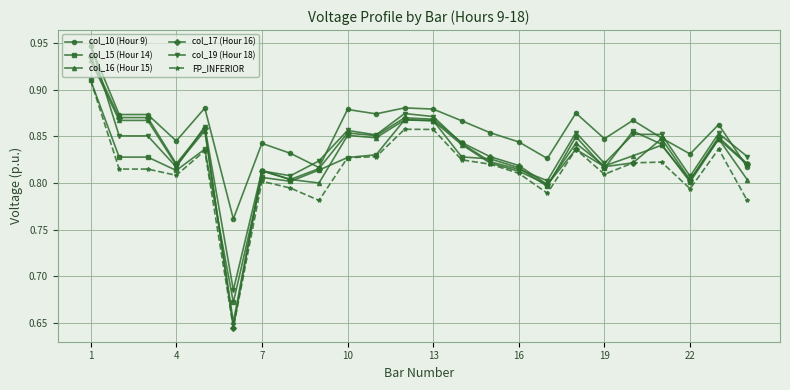

At how many categories does at least one series exceed 0?

24